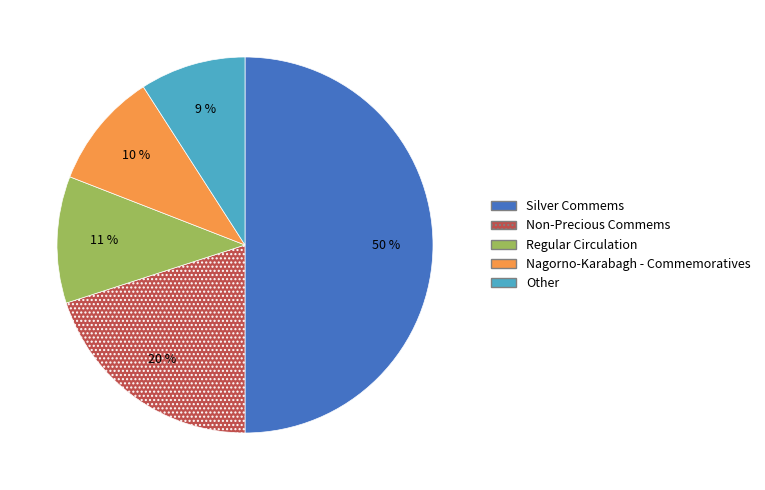

How many slices are in this pie chart?

5